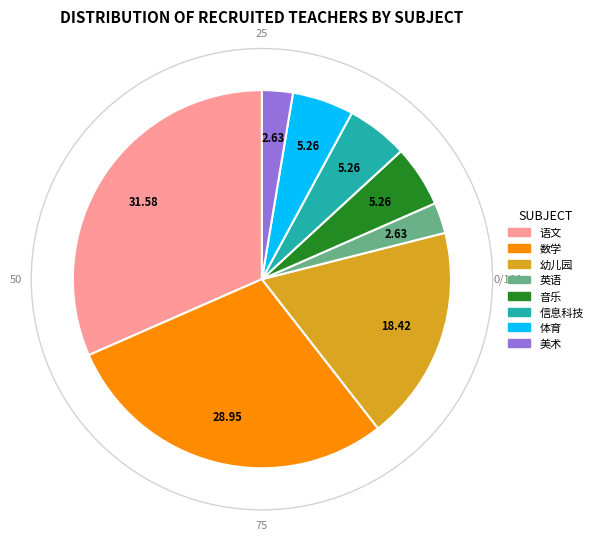

Does any single category account for the majority?

No